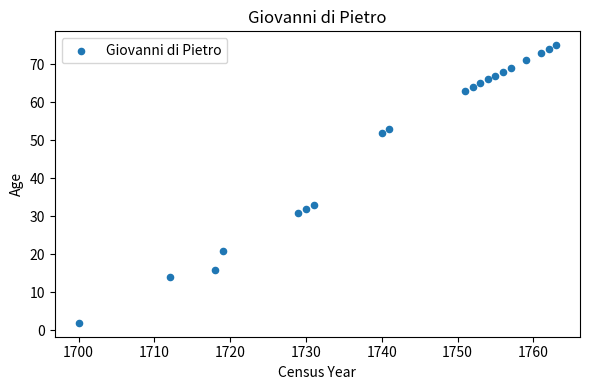

What is the range of X values (max minus min)?

63